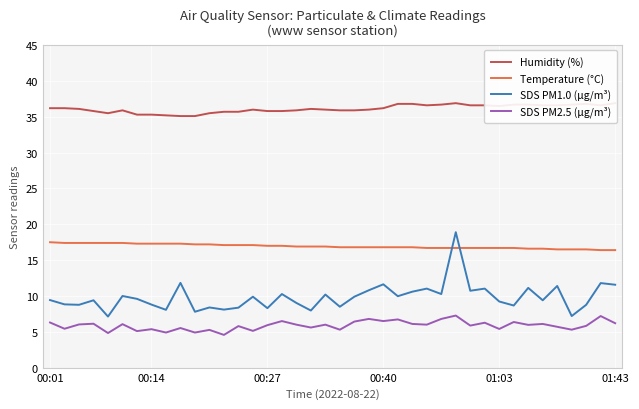

True or false: SDS PM1.0 (µg/m³) and SDS PM2.5 (µg/m³) cross at least once.

False